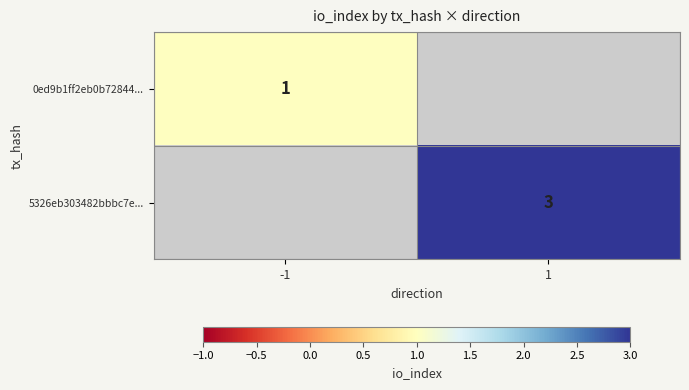

Is it true that 0ed9b1ff2eb0b72844... equals 1 at -1?

True